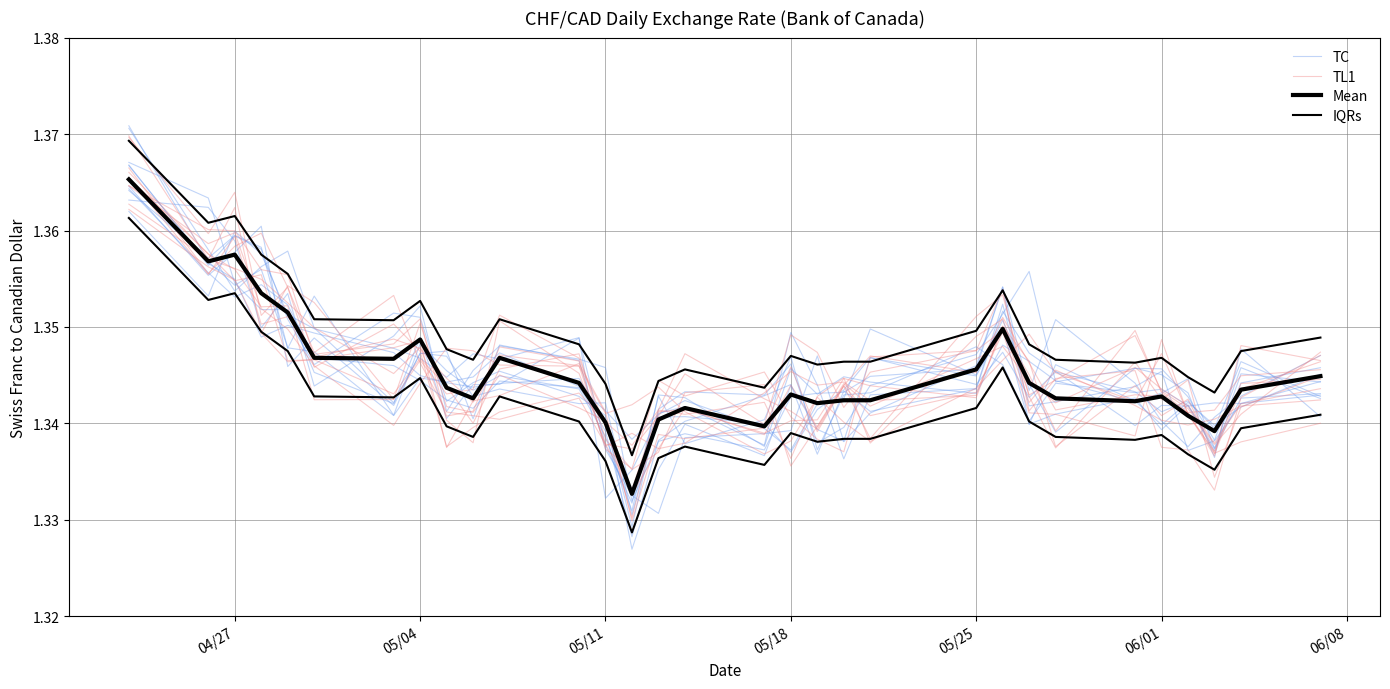

The value of TC at 04/27 is 0.8. True or false?

False